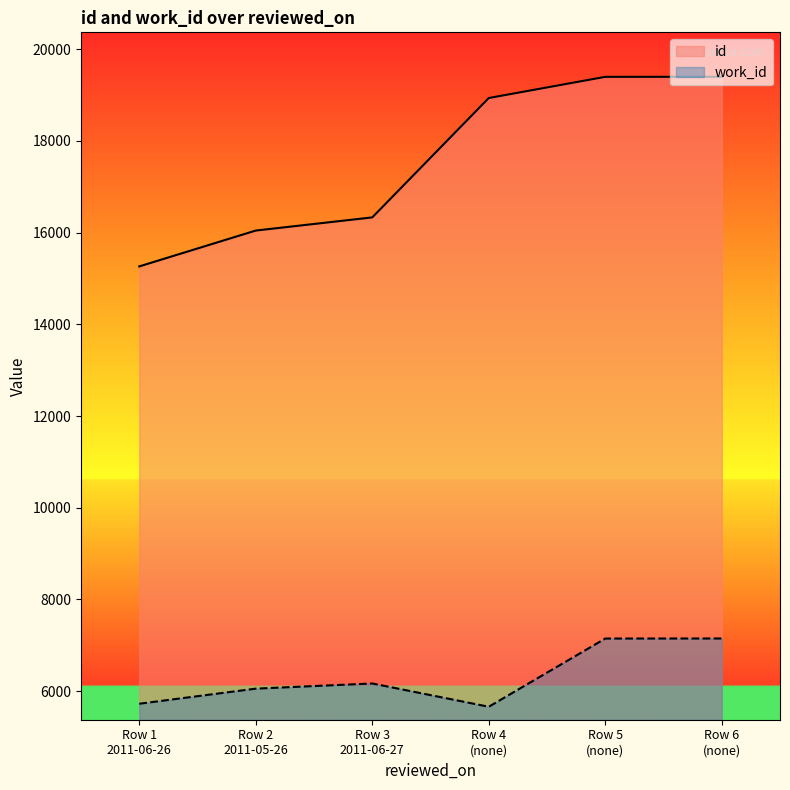

Where is id nearest to the value 17332?

Row 3
2011-06-27